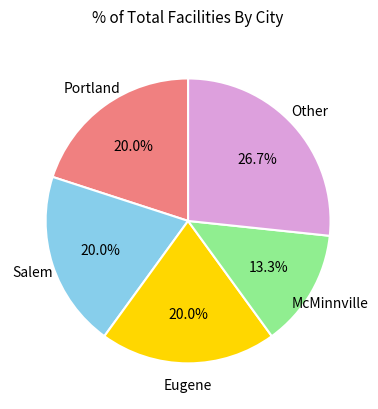

Count the number of slices in the pie.

5